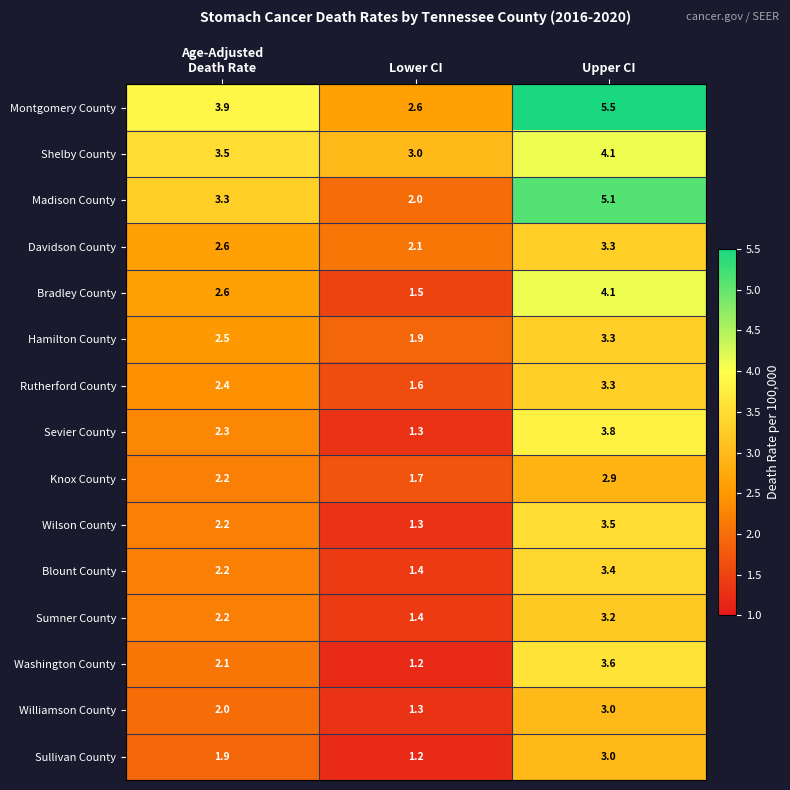

What is the total value across all series at Age-Adjusted
Death Rate?

37.9